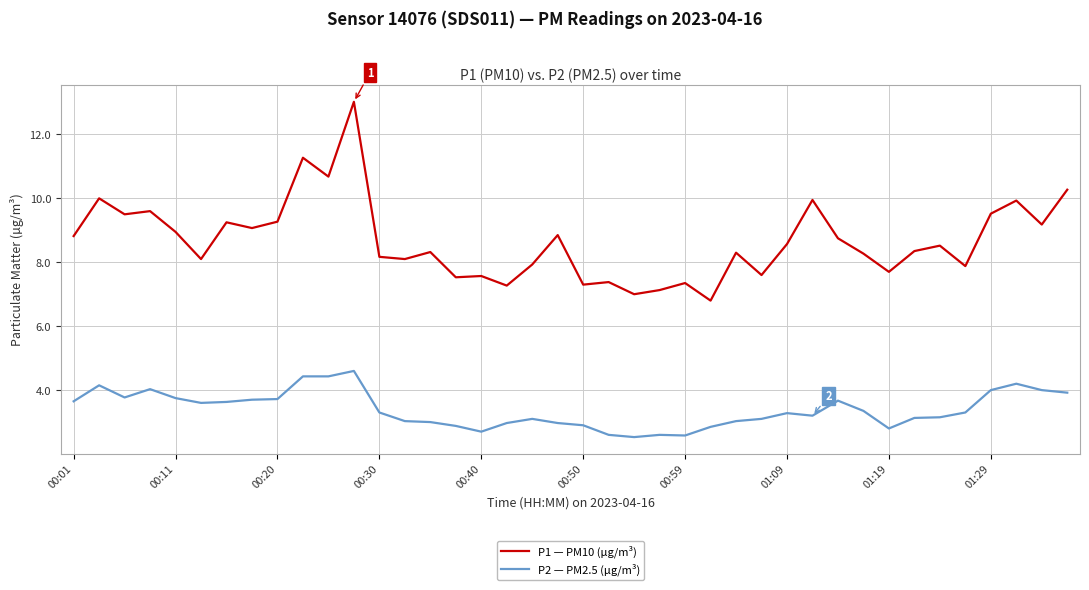

True or false: P1 — PM10 (µg/m³) and P2 — PM2.5 (µg/m³) intersect in this chart.

False